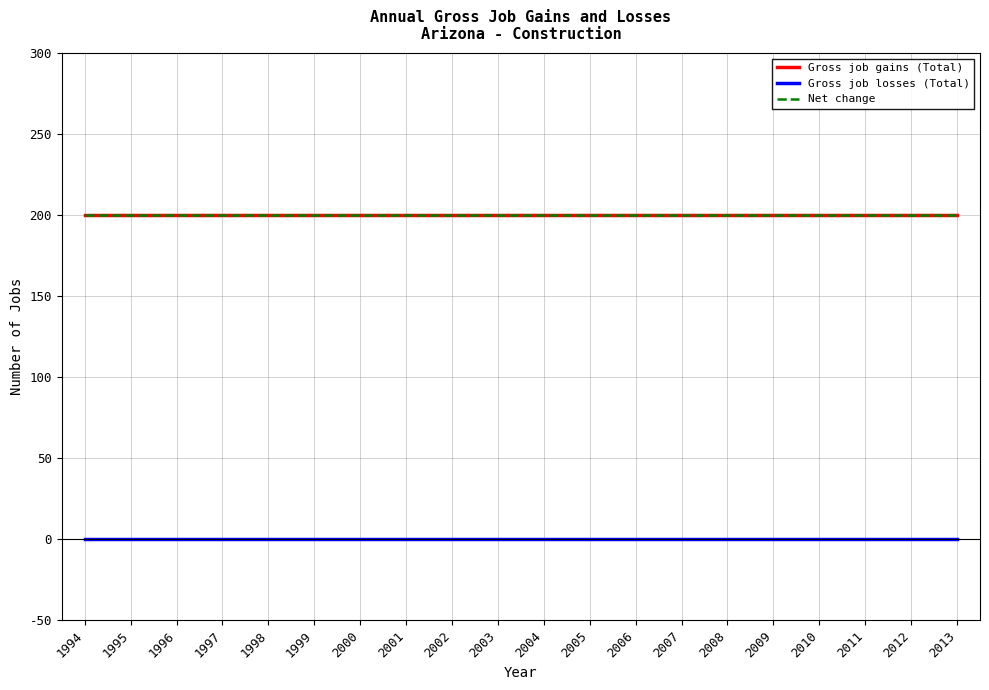

Does the chart have visible grid lines?

Yes